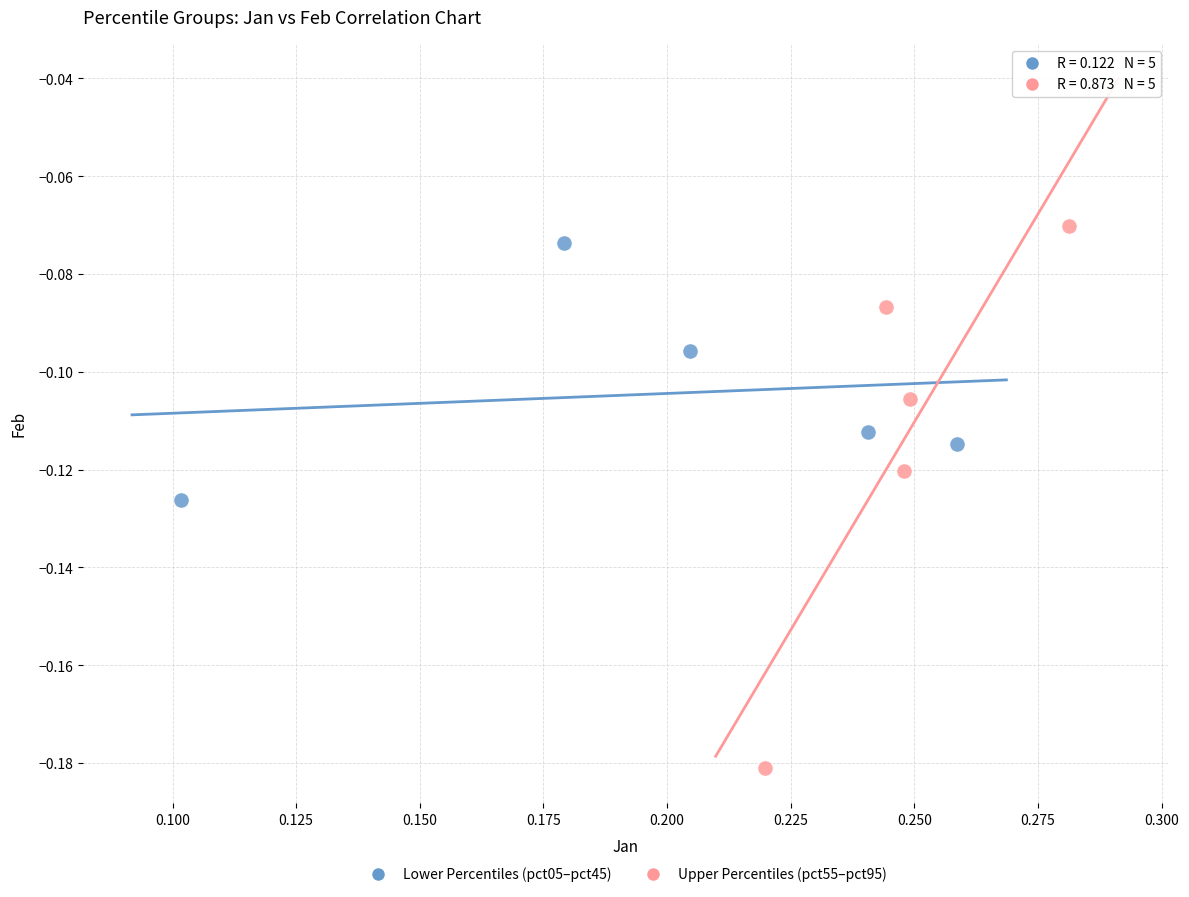

Which series reaches the minimum Y coordinate?

Upper Percentiles (pct55–pct95)